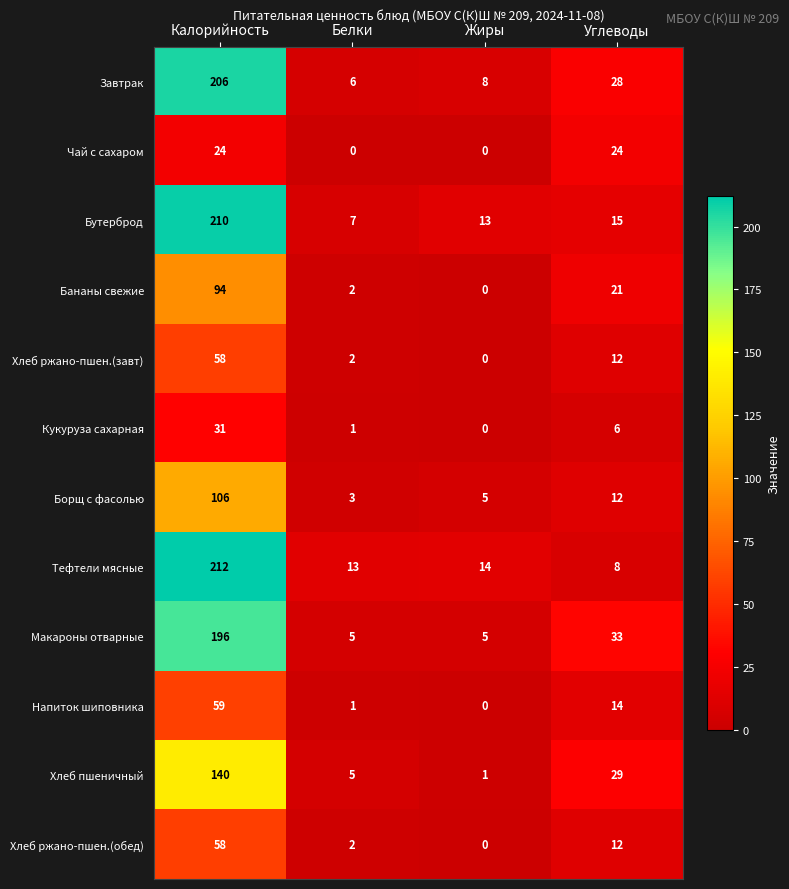

What is the sum of the Макароны отварные values at Углеводы and Калорийность?

229